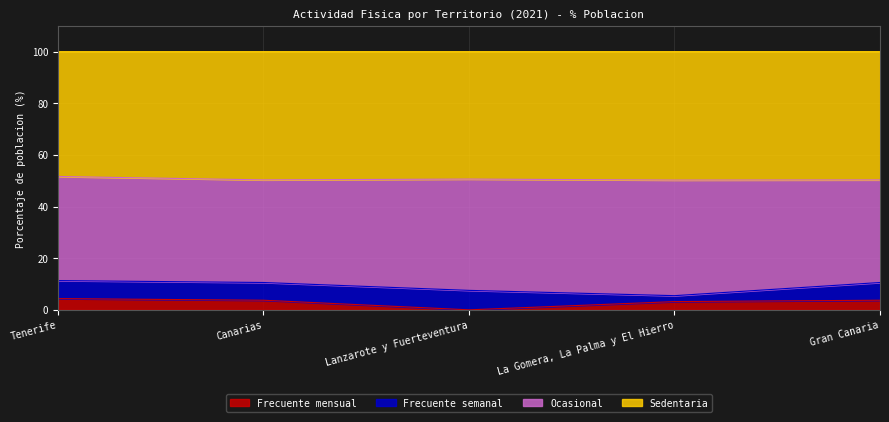

What is the difference between the Sedentaria values at Lanzarote y Fuerteventura and Canarias?

0.3